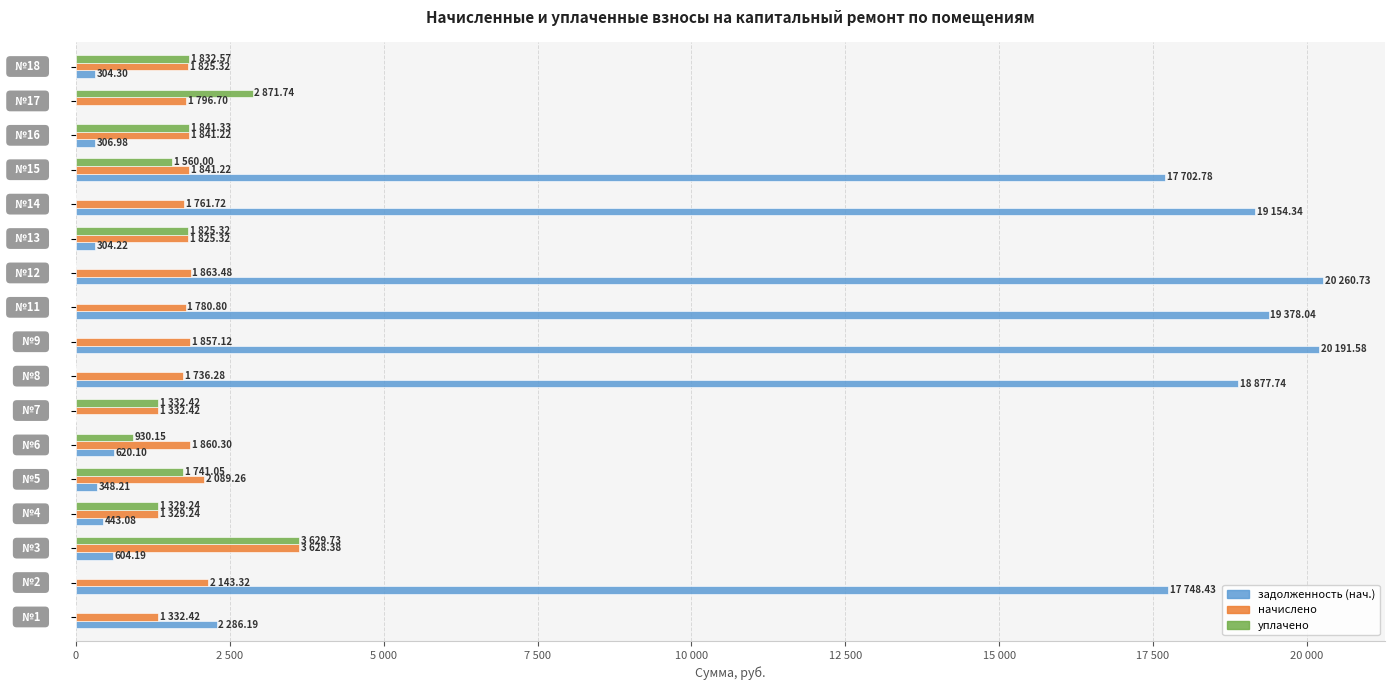

What are all the series names shown in the legend?

задолженность (нач.), начислено, уплачено